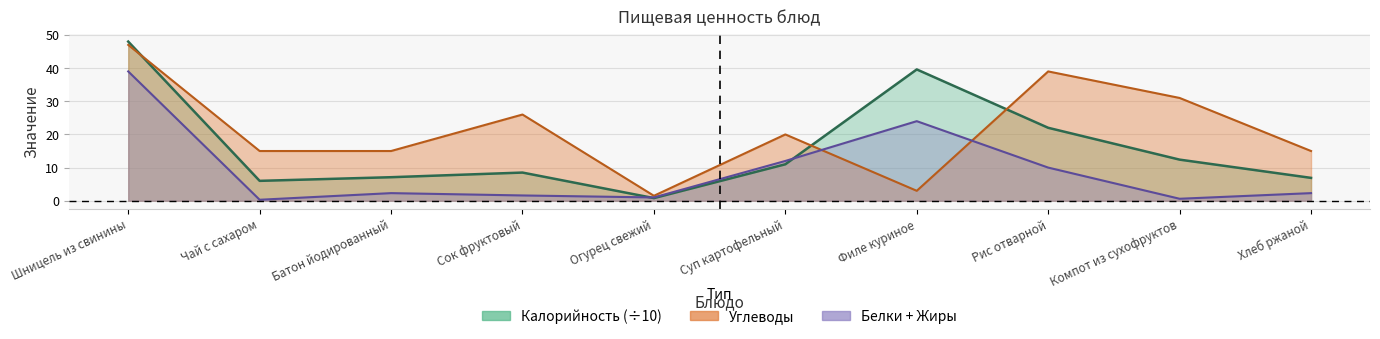

How many series are shown in this chart?

3